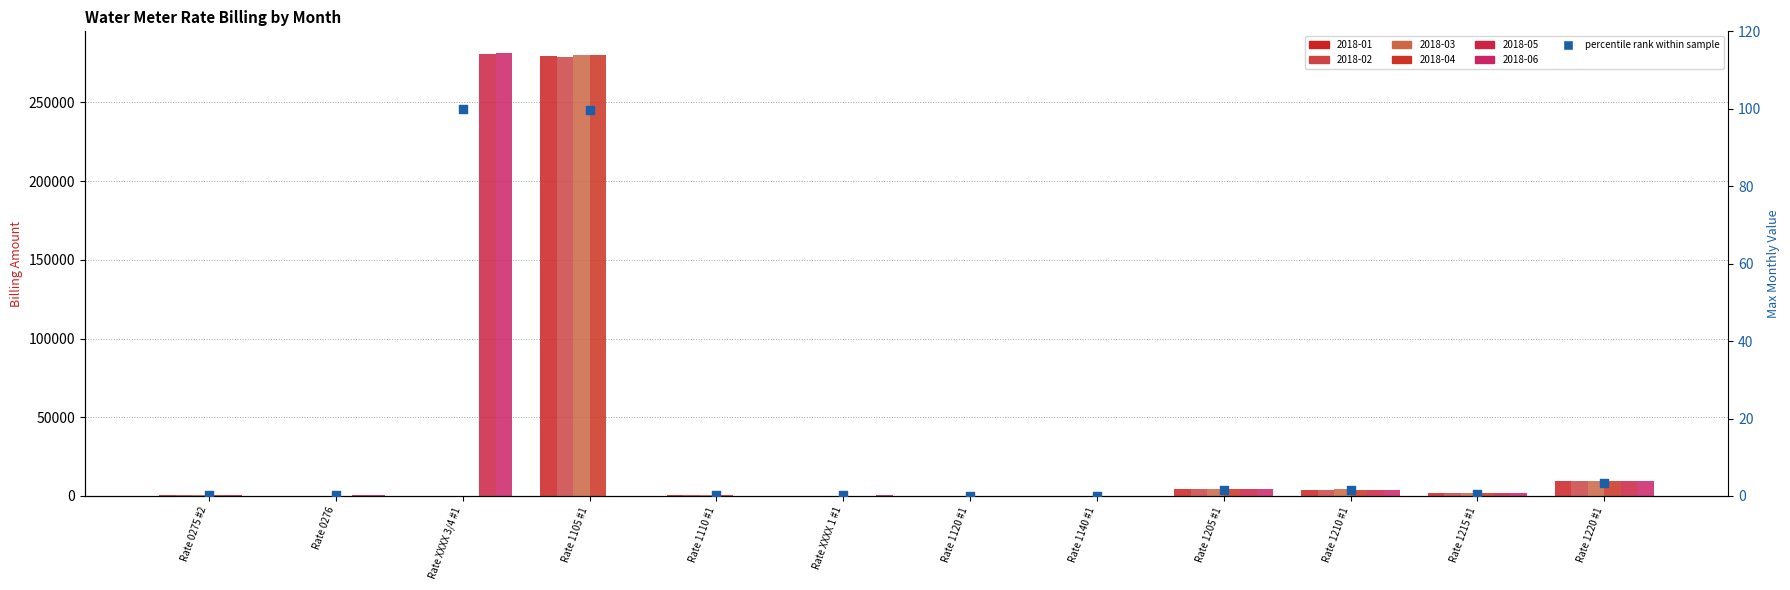

What is the change in value from Rate 1140 #1 to Rate 1205 #1?

+1.4